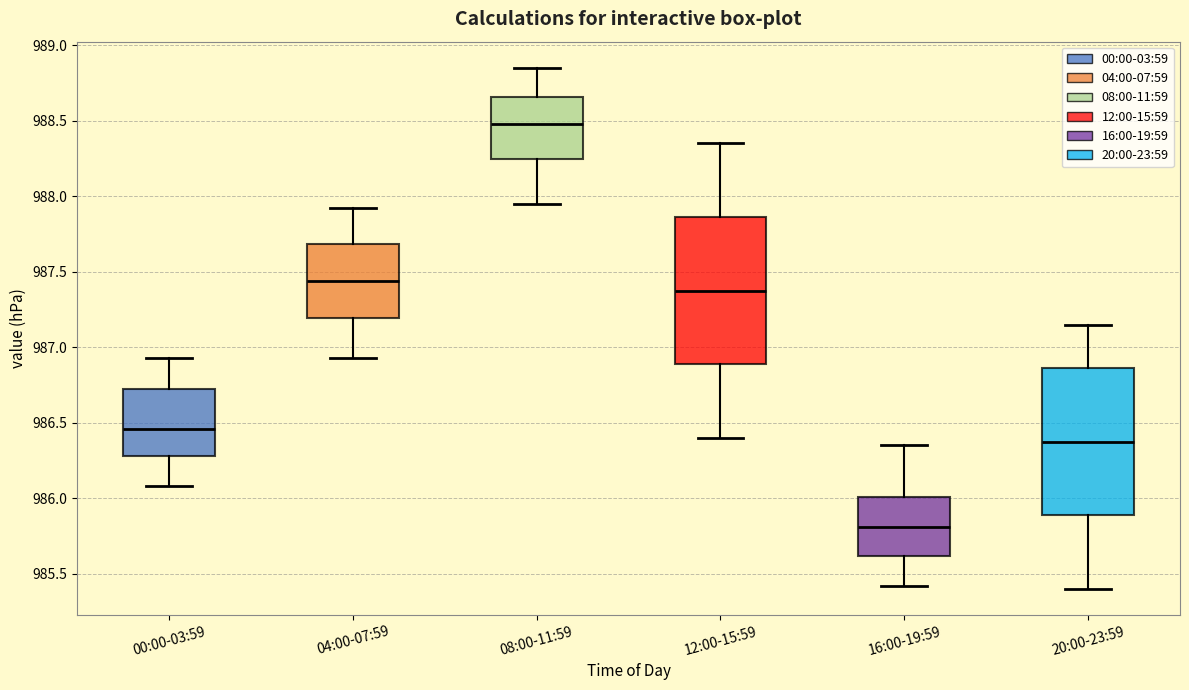

Reading left to right, read every box against the y-axis: the position of its median line, the range the box covers, and the ends of its whiskers. The values are not printed on the chart, so give them approximately, as read against the axis.

00:00-03:59: median 986.45, box 986.30 to 986.75, whiskers 986.10 to 986.95
04:00-07:59: median 987.45, box 987.20 to 987.70, whiskers 986.95 to 987.90
08:00-11:59: median 988.50, box 988.25 to 988.65, whiskers 987.95 to 988.85
12:00-15:59: median 987.40, box 986.90 to 987.85, whiskers 986.40 to 988.35
16:00-19:59: median 985.80, box 985.60 to 986.00, whiskers 985.40 to 986.35
20:00-23:59: median 986.40, box 985.90 to 986.85, whiskers 985.40 to 987.15